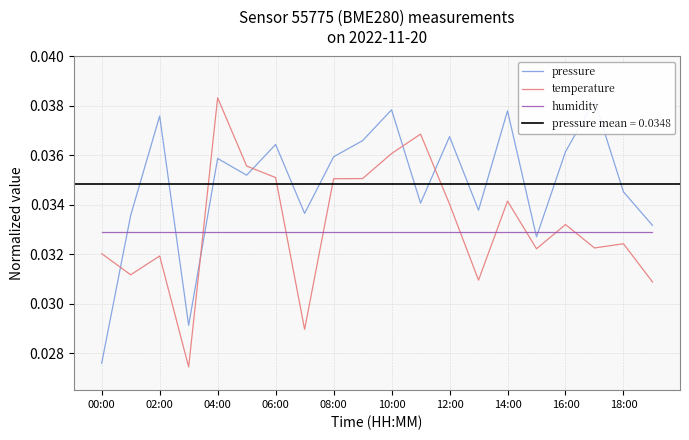

After their last crossing, which series has the higher values: humidity or temperature?

humidity